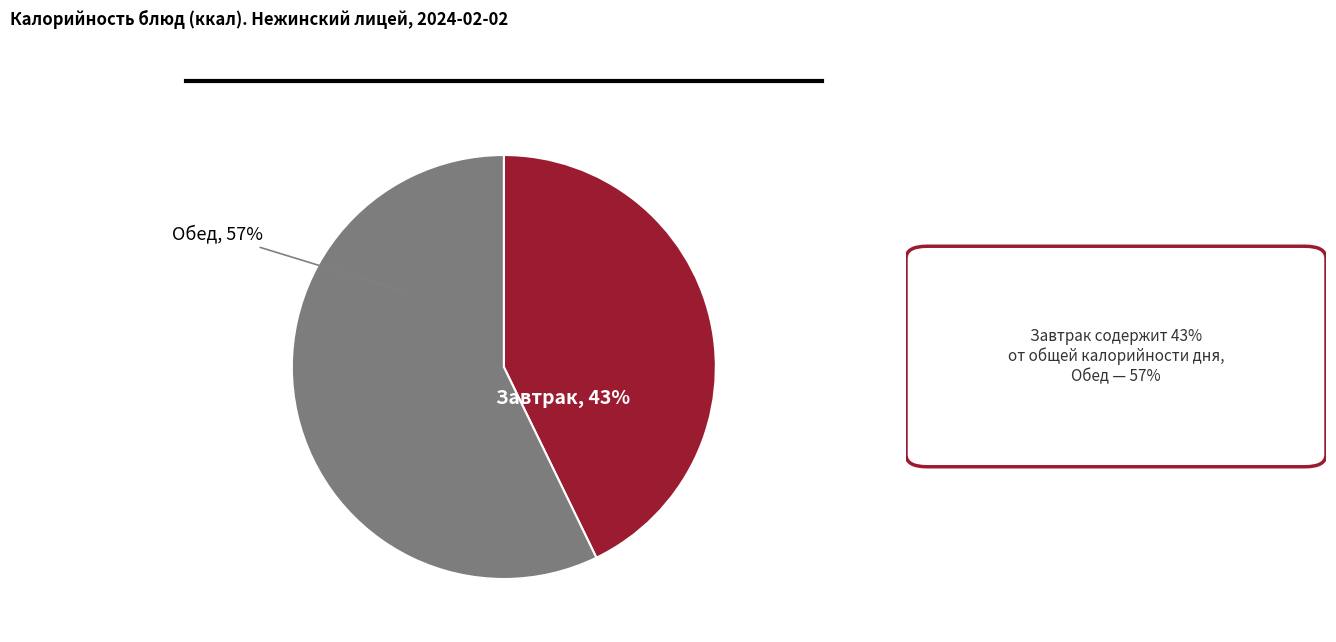

Is there a majority slice in this chart?

Yes